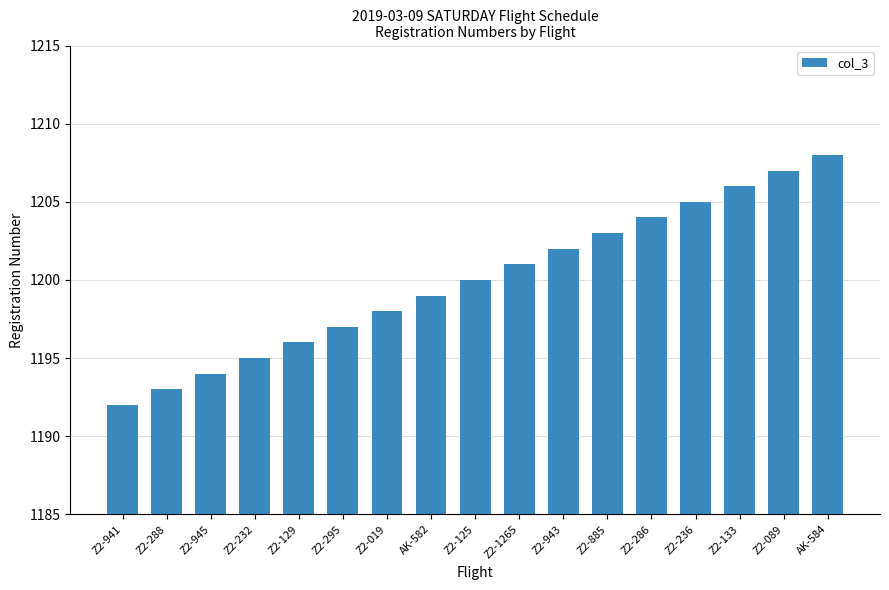

What is the difference between the maximum and minimum values?

16